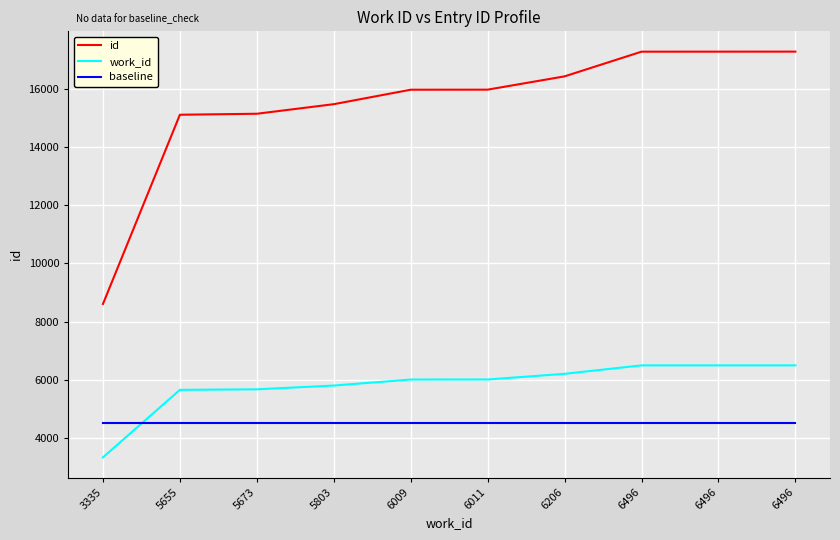

Which series changed the most between 3335 and 6011?

id